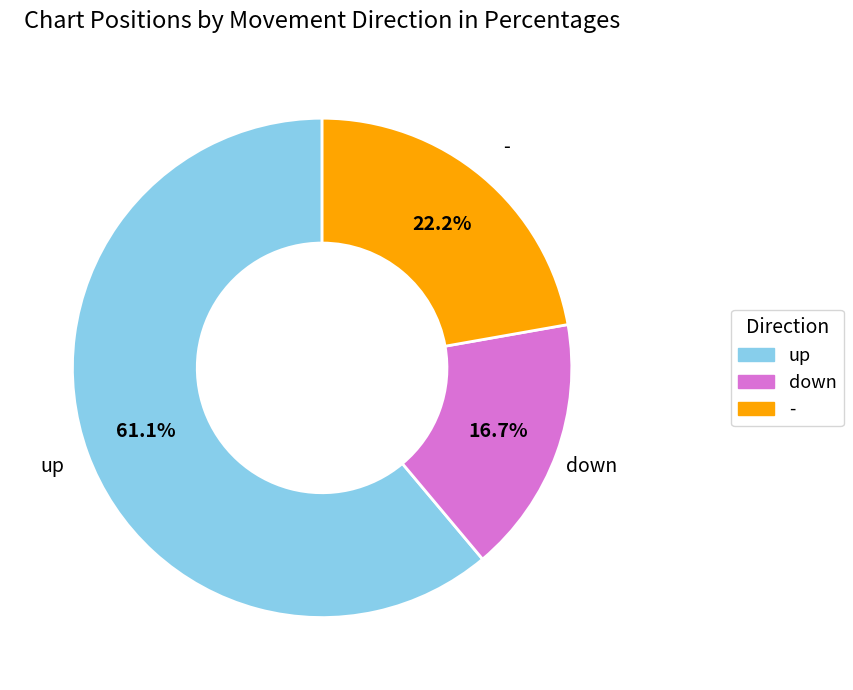

Rank the categories by value from lowest to highest.

down, -, up